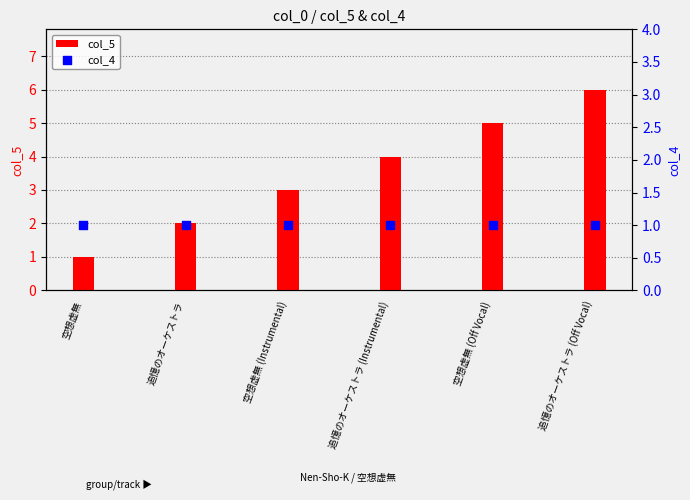

At how many categories does at least one series exceed 4?

2